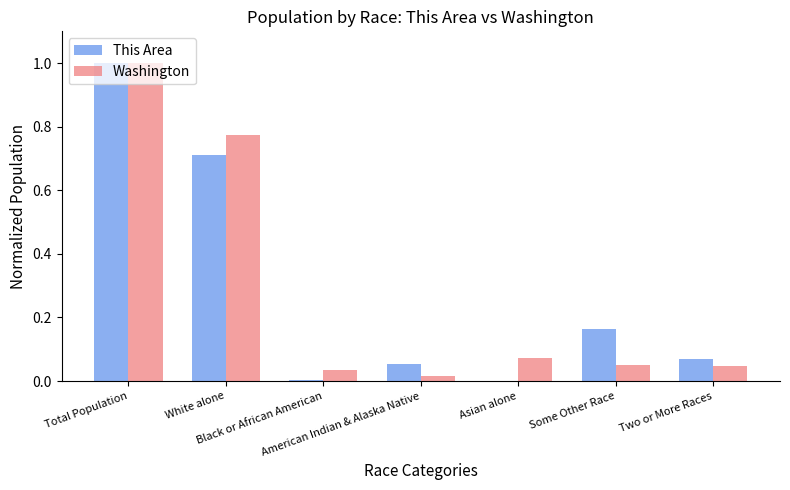

What is the sum of all Washington values?

2.0